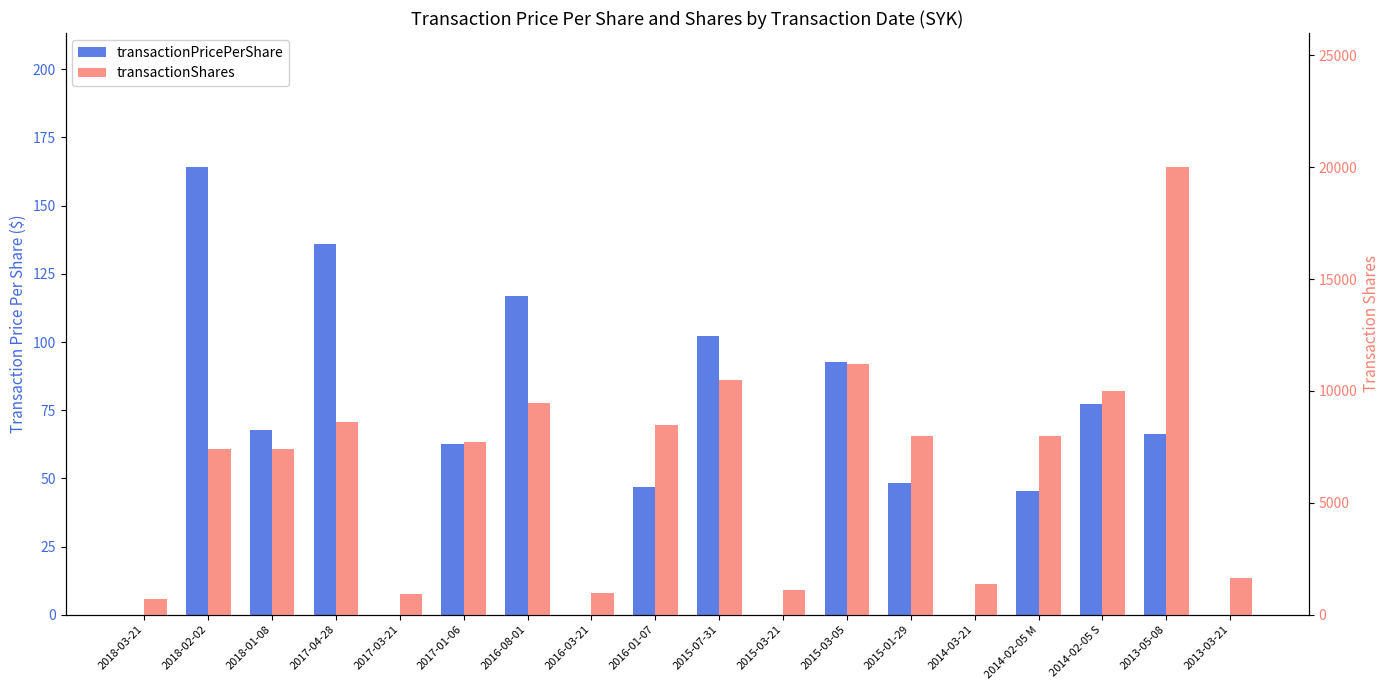

What position from the right is 2016-03-21?

11